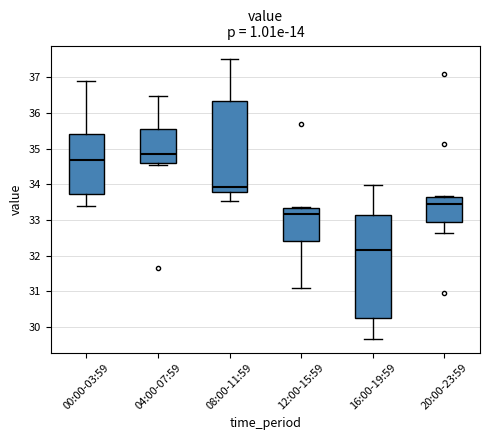

Reading left to right, transcribe this box plot: for each box, give where its median line is, the range the box spans, and where its two whiskers end, as read against the y-axis. The values are not printed on the chart, so give them approximately, as read against the axis.

00:00-03:59: median 34.7, box 33.7 to 35.4, whiskers 33.4 to 36.9
04:00-07:59: median 34.9, box 34.6 to 35.5, whiskers 34.6 (just below the box's lower edge) to 36.5
08:00-11:59: median 33.9, box 33.8 to 36.3, whiskers 33.5 to 37.5
12:00-15:59: median 33.2, box 32.4 to 33.3, whiskers 31.1 to 33.4
16:00-19:59: median 32.2, box 30.3 to 33.1, whiskers 29.7 to 34.0
20:00-23:59: median 33.5, box 33.0 to 33.7, whiskers 32.6 to 33.7